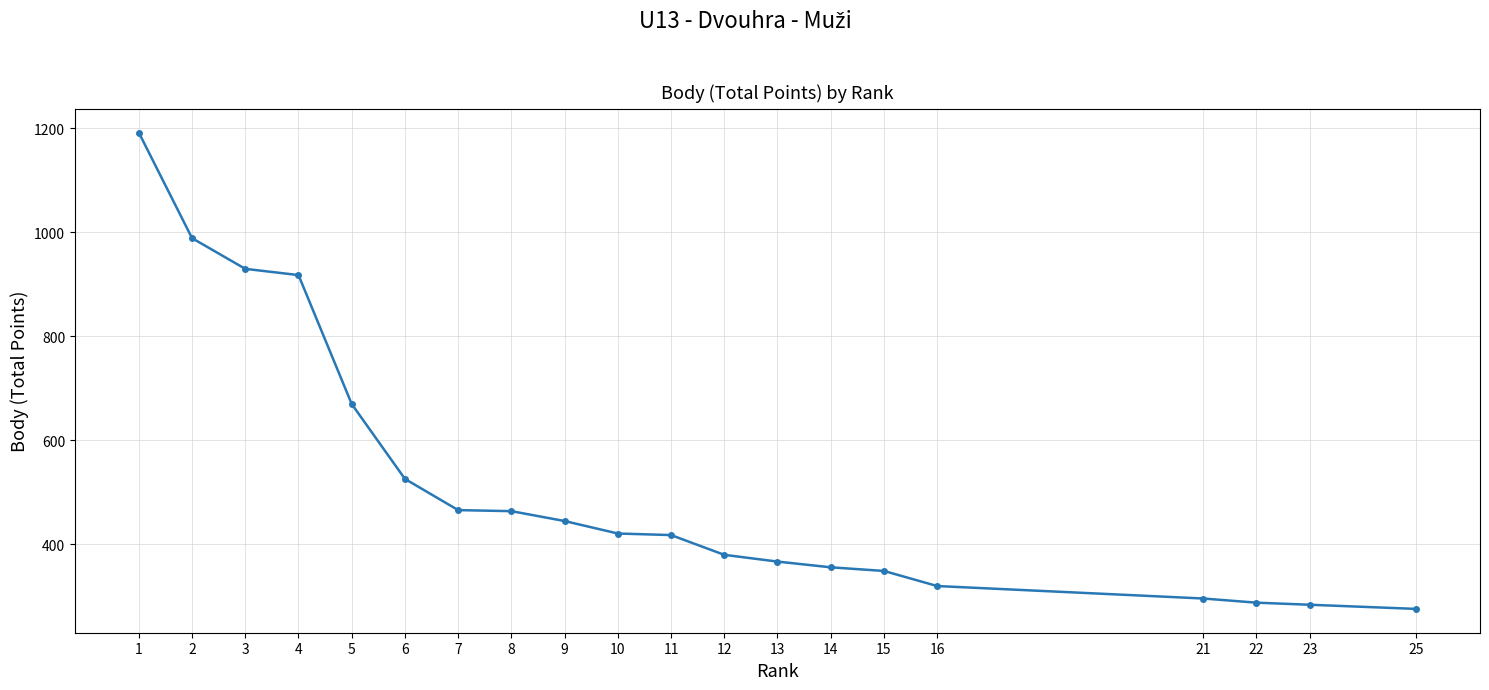

What is the sum of all values?

10355